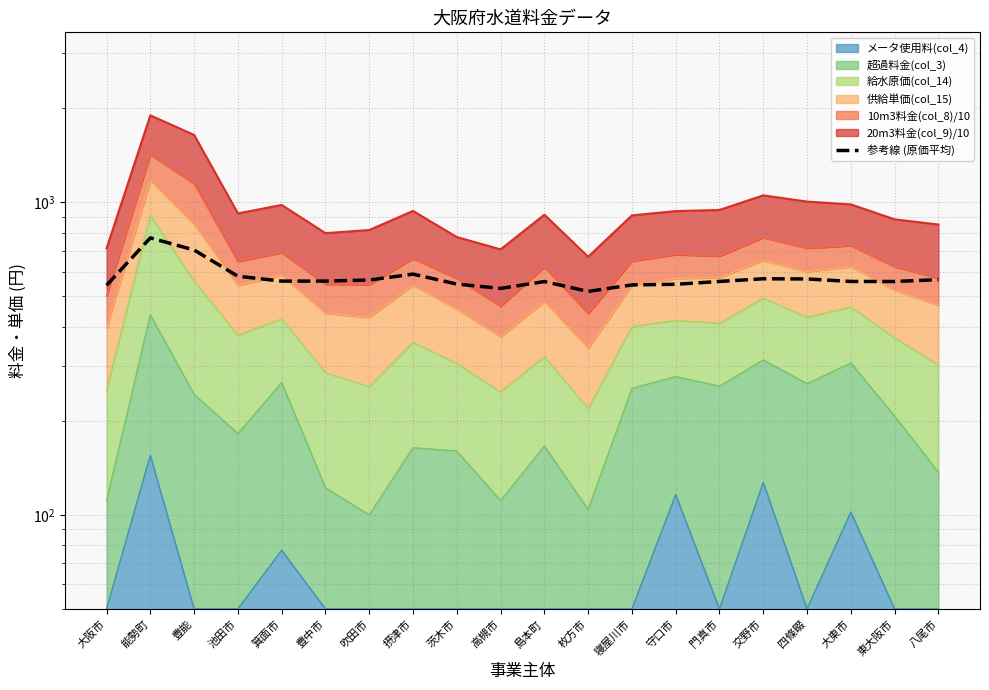

How many data points does each series have?

20